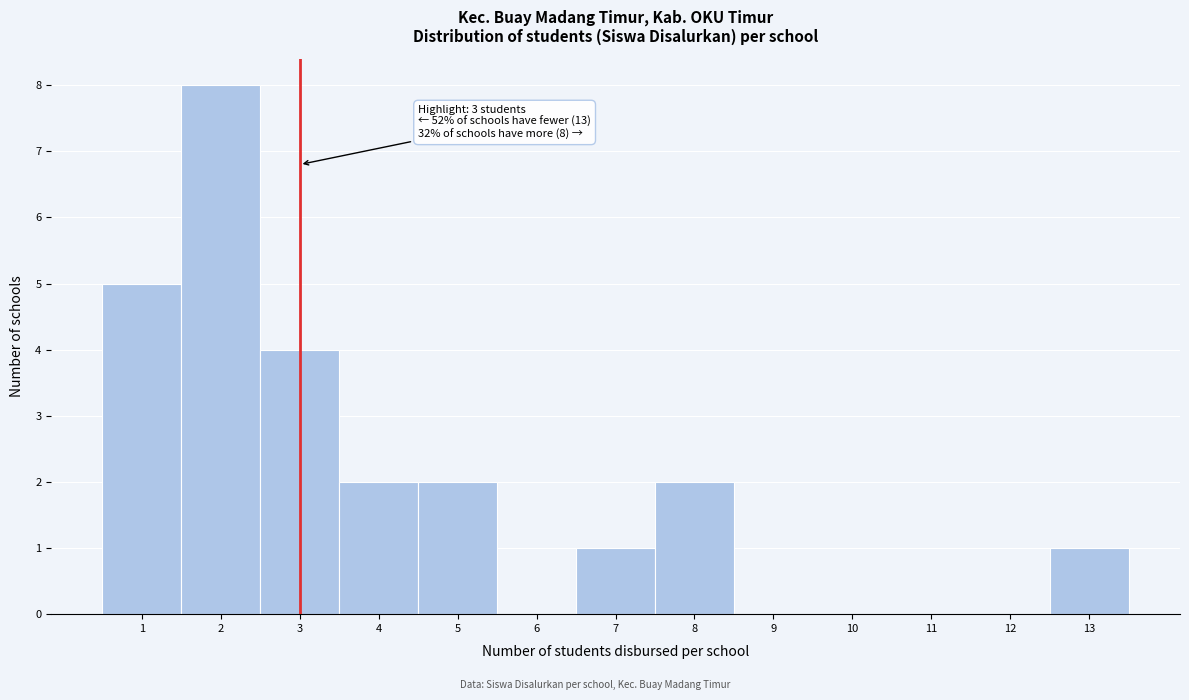

Which range on the x-axis has the tallest bar?

1.5 to 2.5